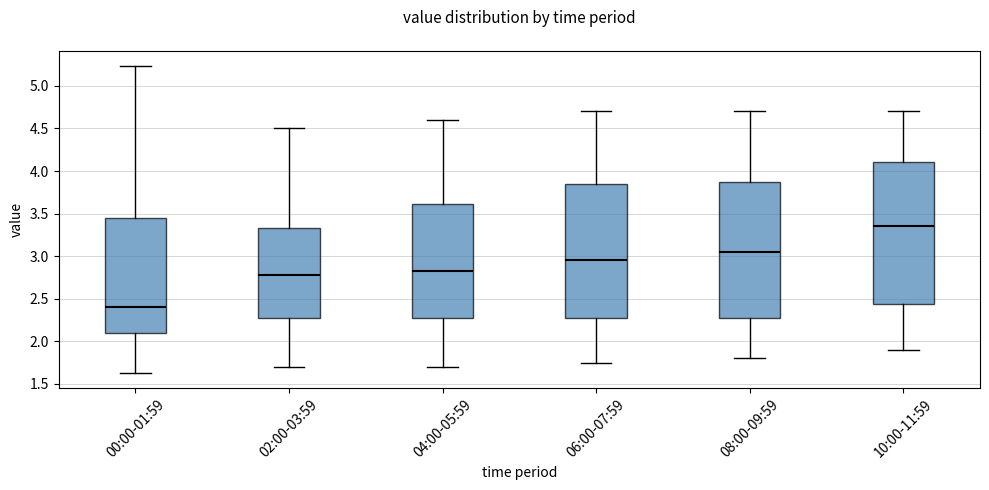

Where is the upper edge of the box for 06:00-07:59 on the y-axis? The values are not printed on the chart, so give them approximately, as read against the axis.

3.85